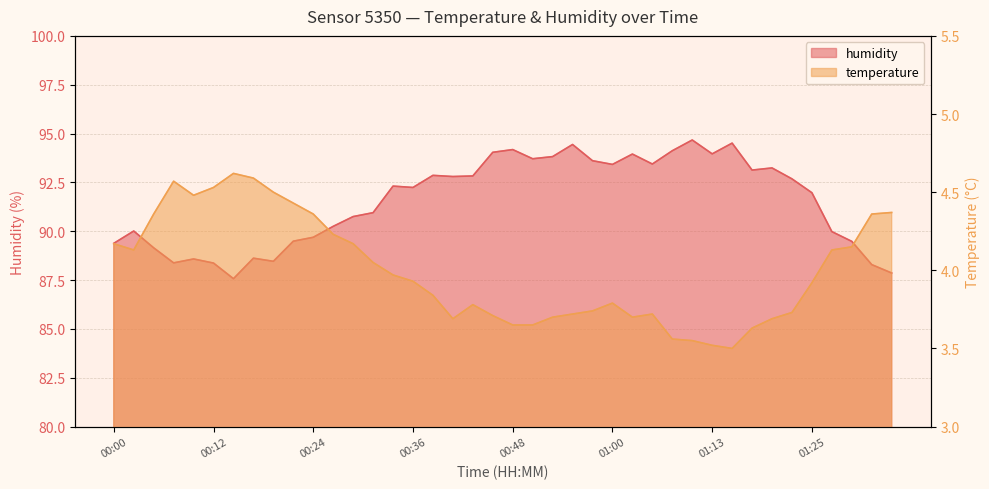

At which category does the chart reach its minimum across all series?

01:15